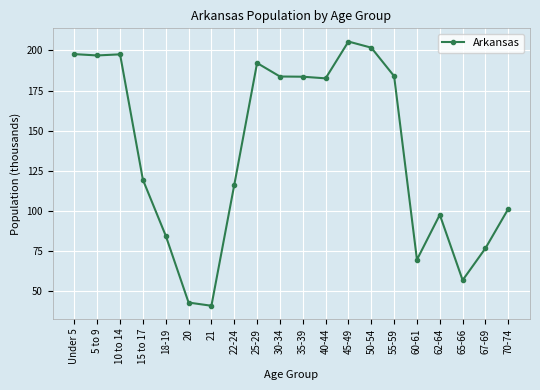

Does the chart display data point markers on the line(s)?

Yes